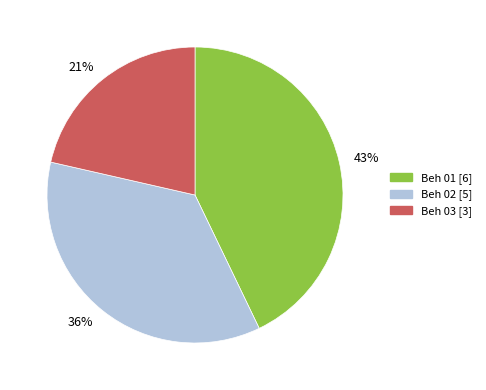

The 21% slice represents 31% of the pie. True or false?

False